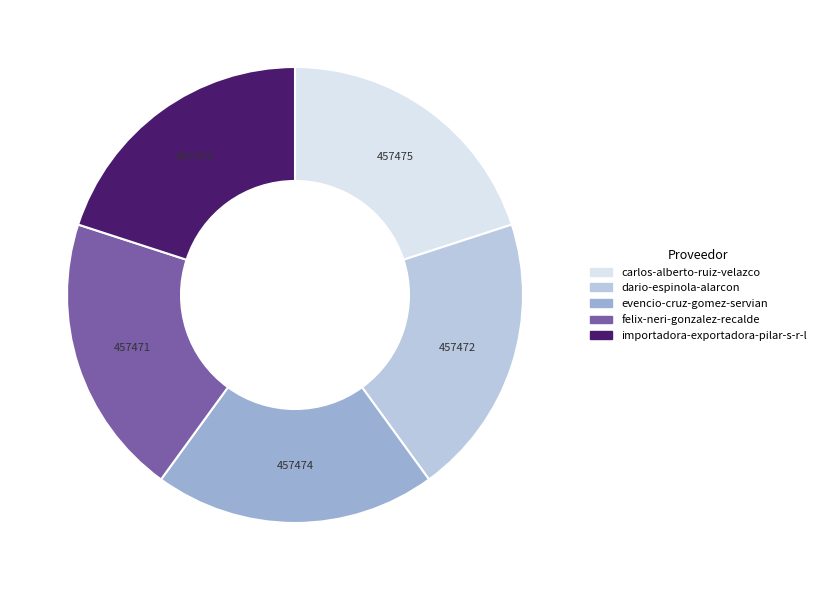

Count the number of slices in the pie.

5